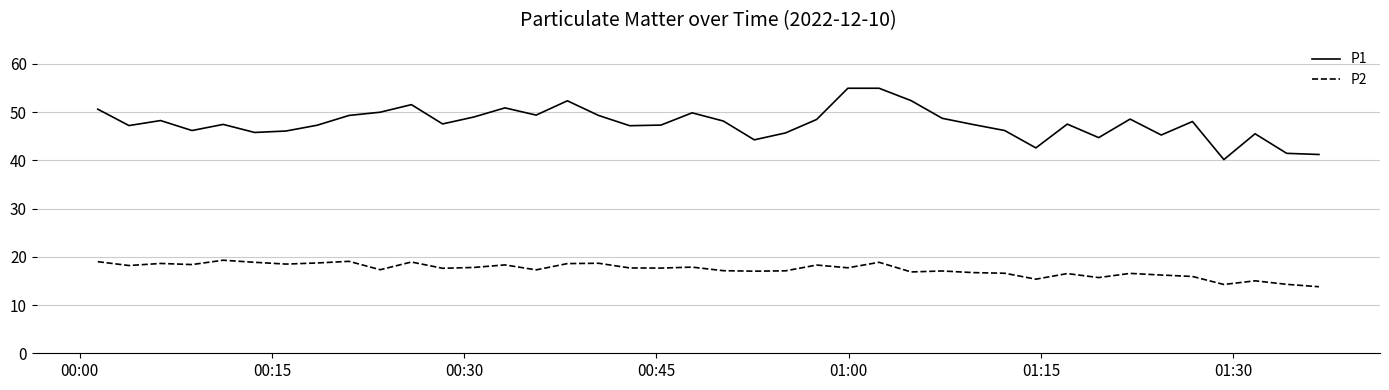

Which series has the widest spread of values?

P1